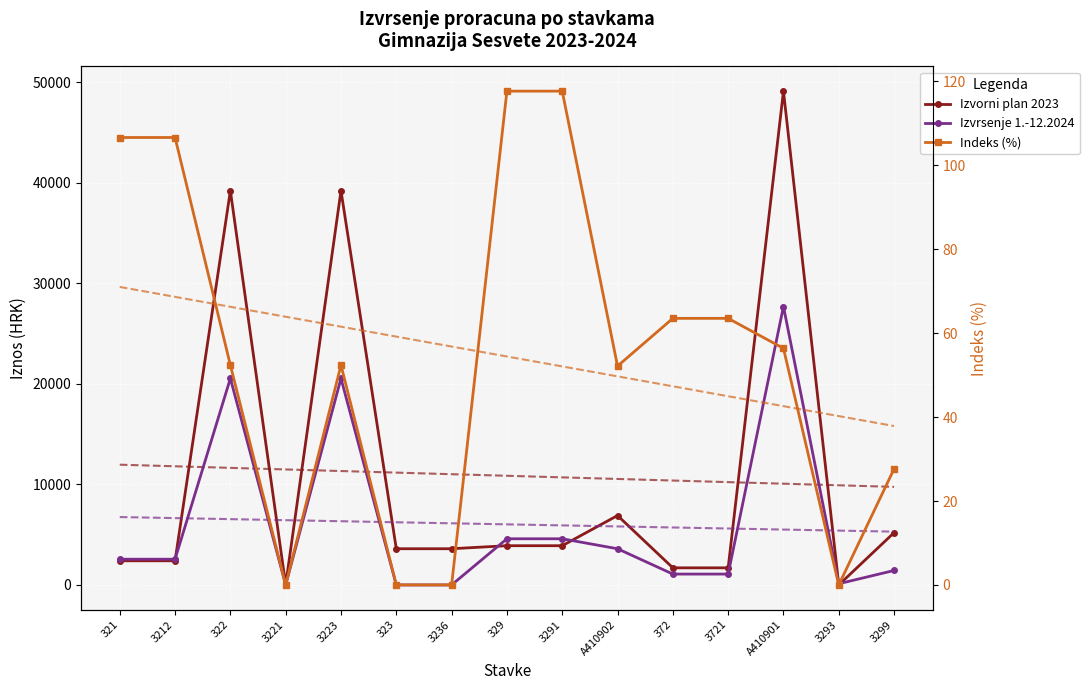

True or false: Indeks (%) has more than 1 interior local peaks.

False